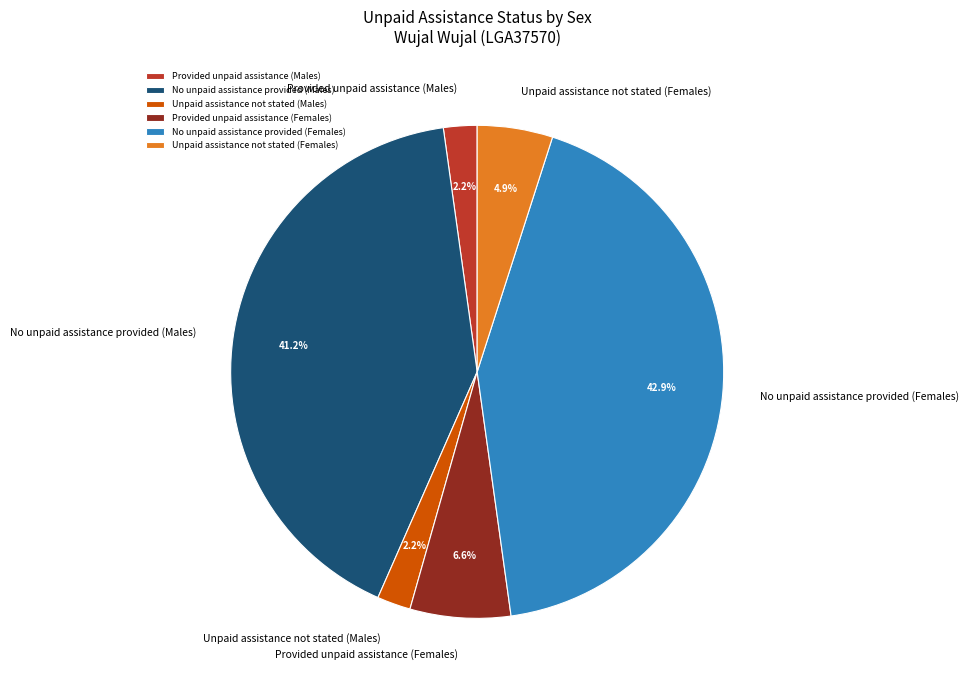

To the nearest percent, what percentage of the pie is Unpaid assistance not stated (Females)?

5%